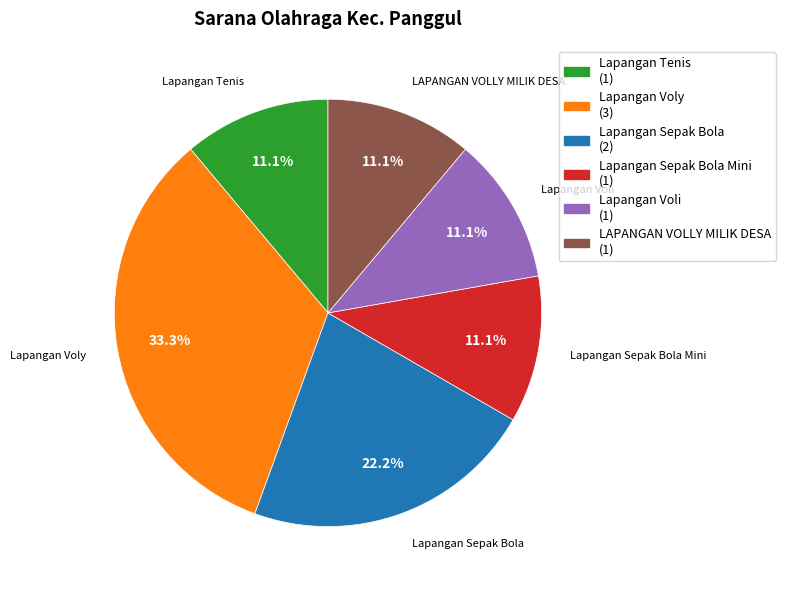

Is there any slice that represents more than half of the pie?

No